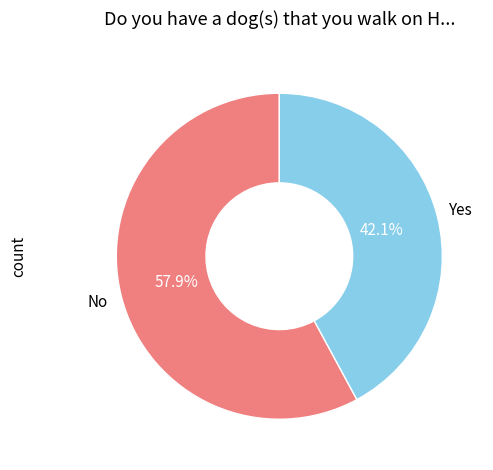

Does any single category account for the majority?

Yes